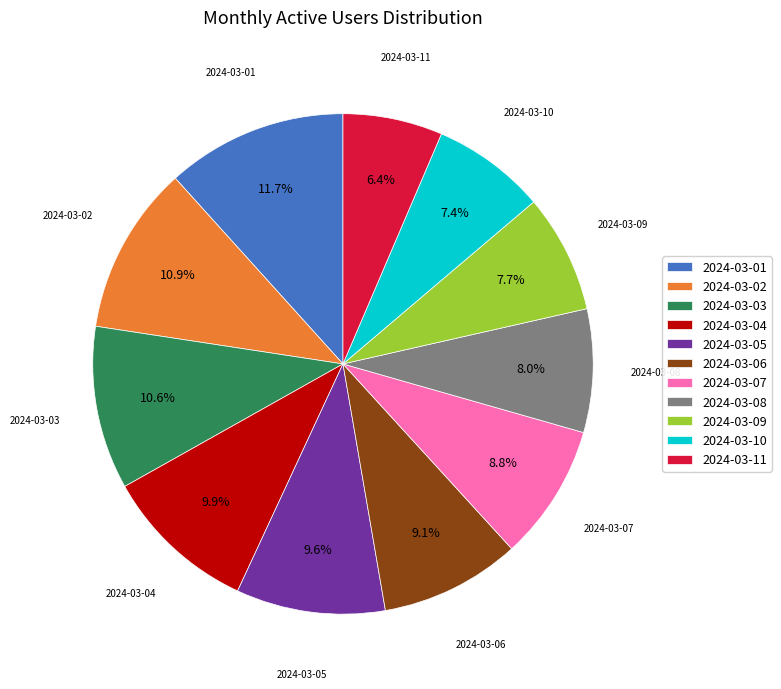

Does any single category account for the majority?

No